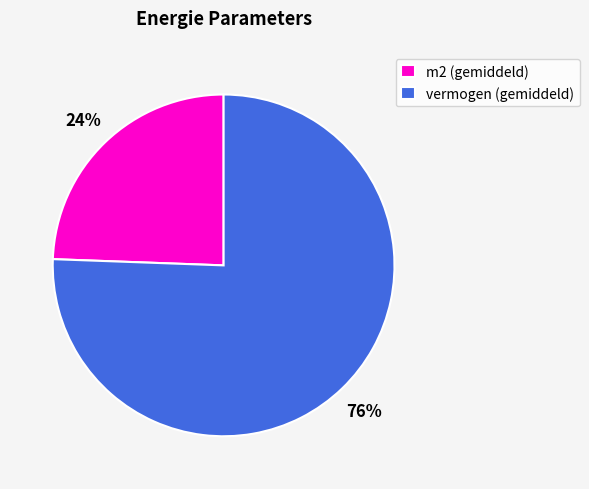

Is the sum of m2 (gemiddeld) and vermogen (gemiddeld) greater than half?

Yes